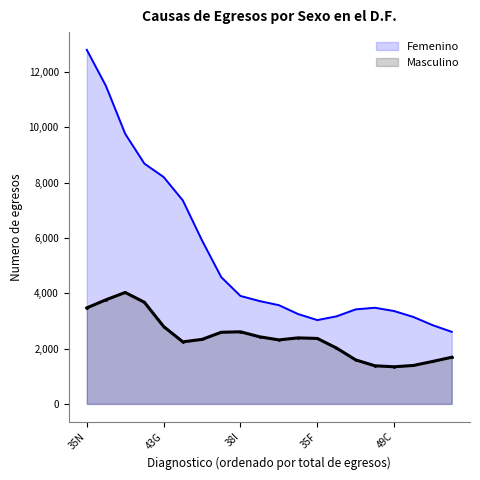

What is the label of the 1st point from the right?

49F